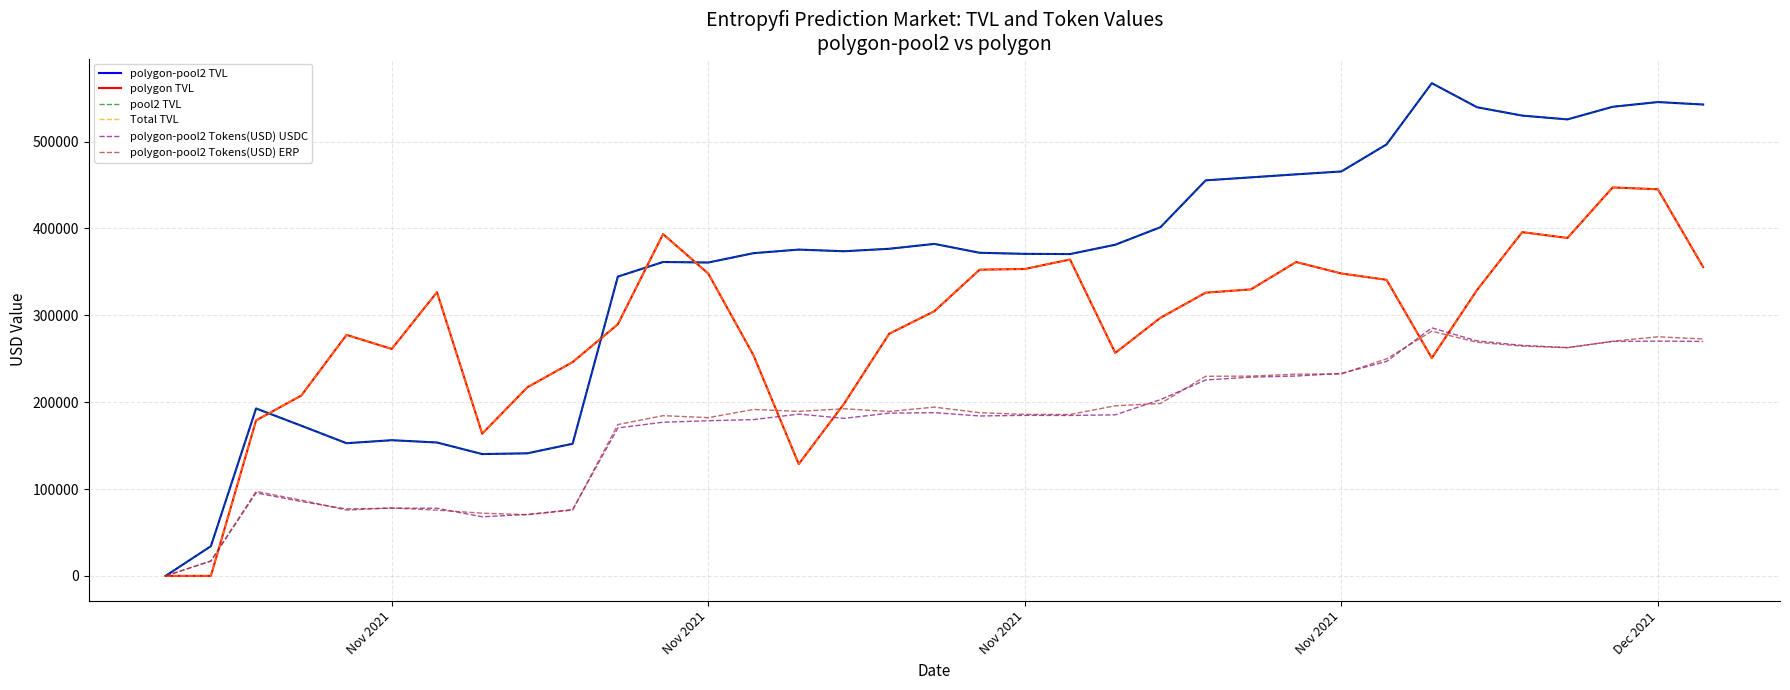

What is the greatest value displayed?

567320.6